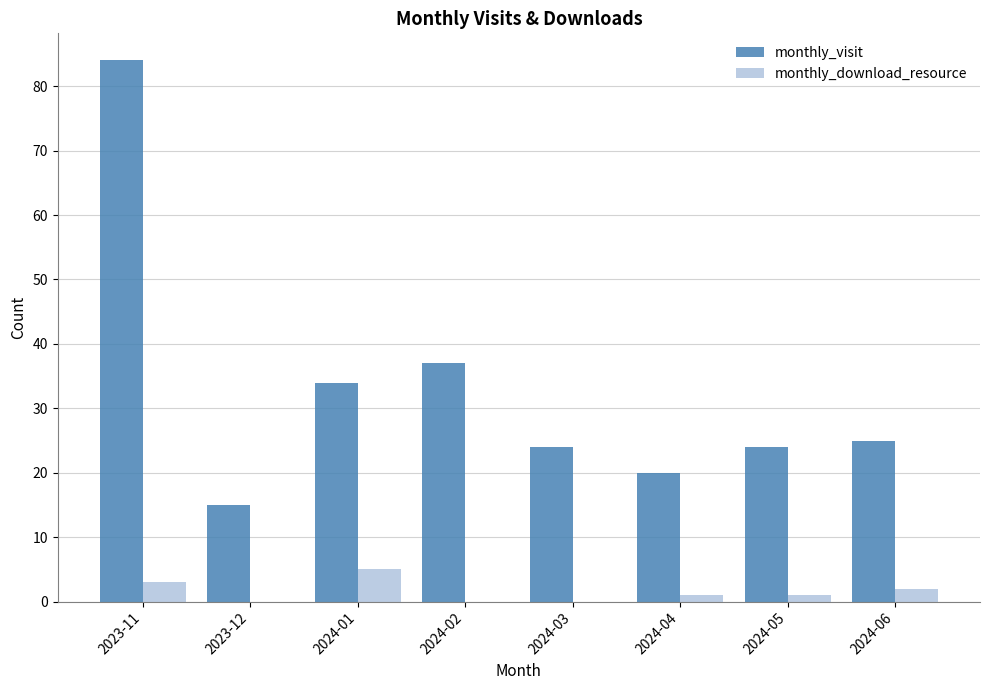

Does the chart contain stacked bars?

No